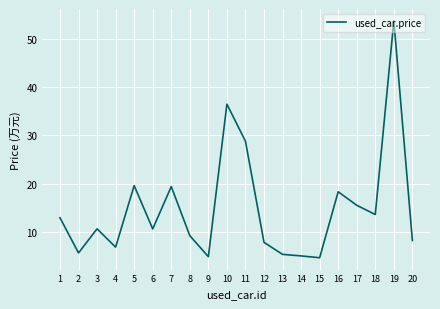

Is it true that the value at 18 is 13.6?

True